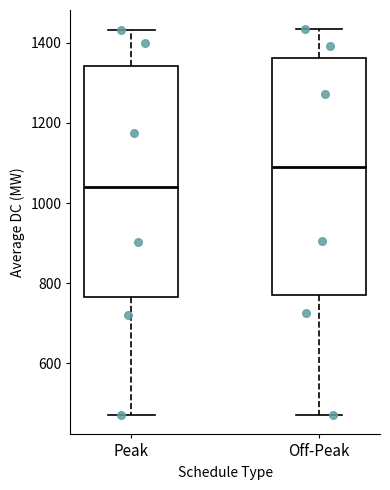

Which box has the lowest median line?

Peak